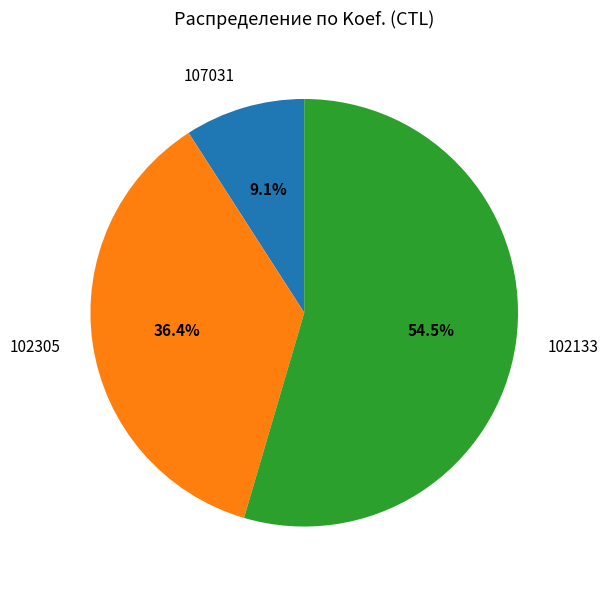

Does any single category account for the majority?

Yes